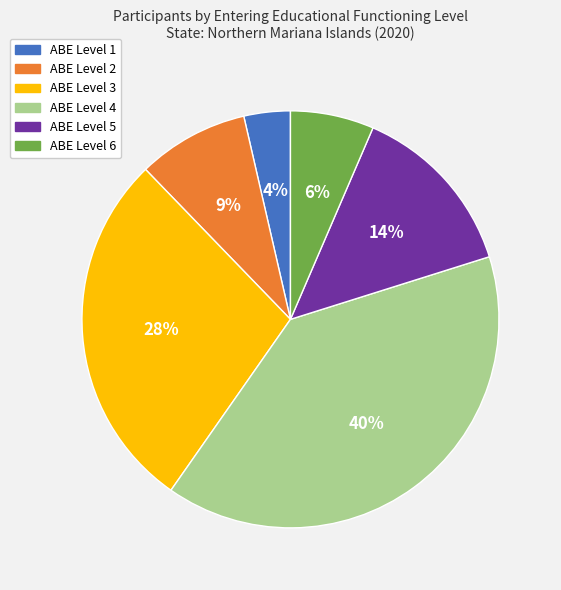

Which has a higher value, ABE Level 4 or ABE Level 5?

ABE Level 4